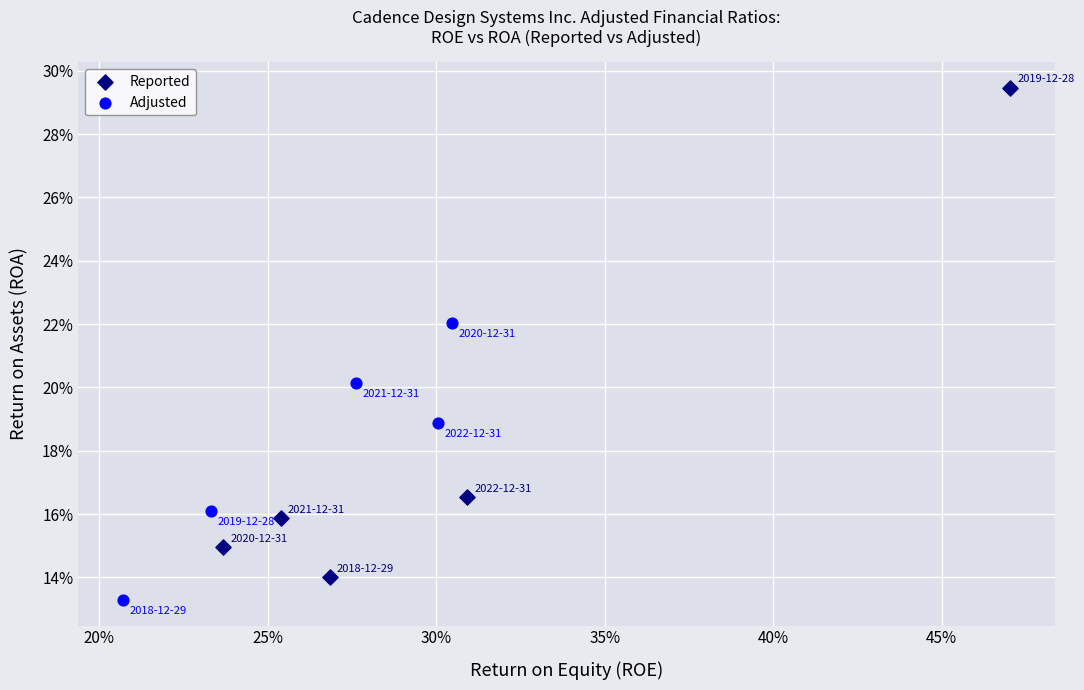

Which series reaches the minimum Y coordinate?

Adjusted